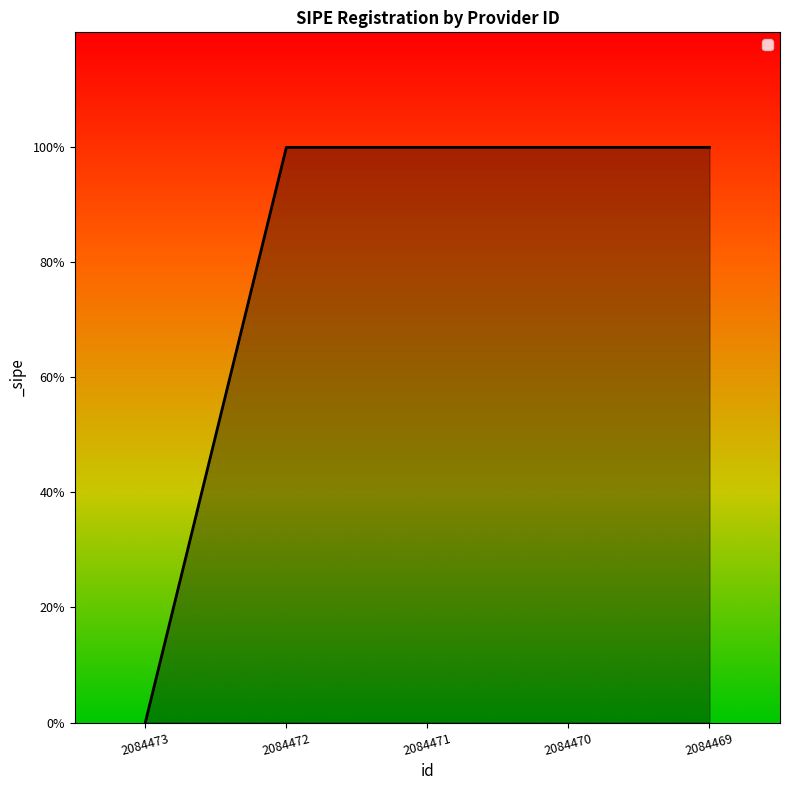

Which category has the highest value across all series?

2084472